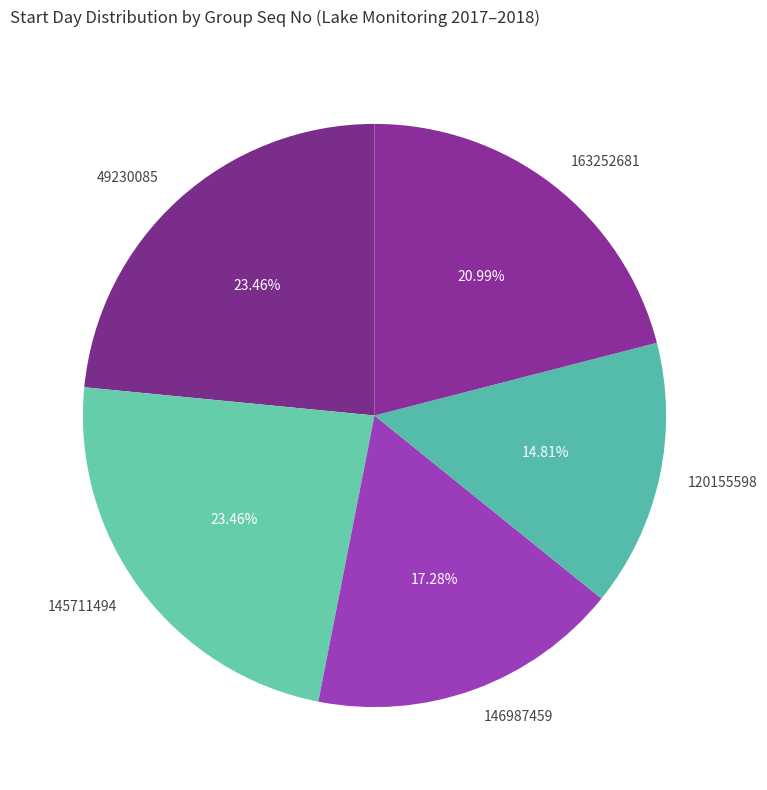

Does 163252681 account for over 50% of the chart?

No